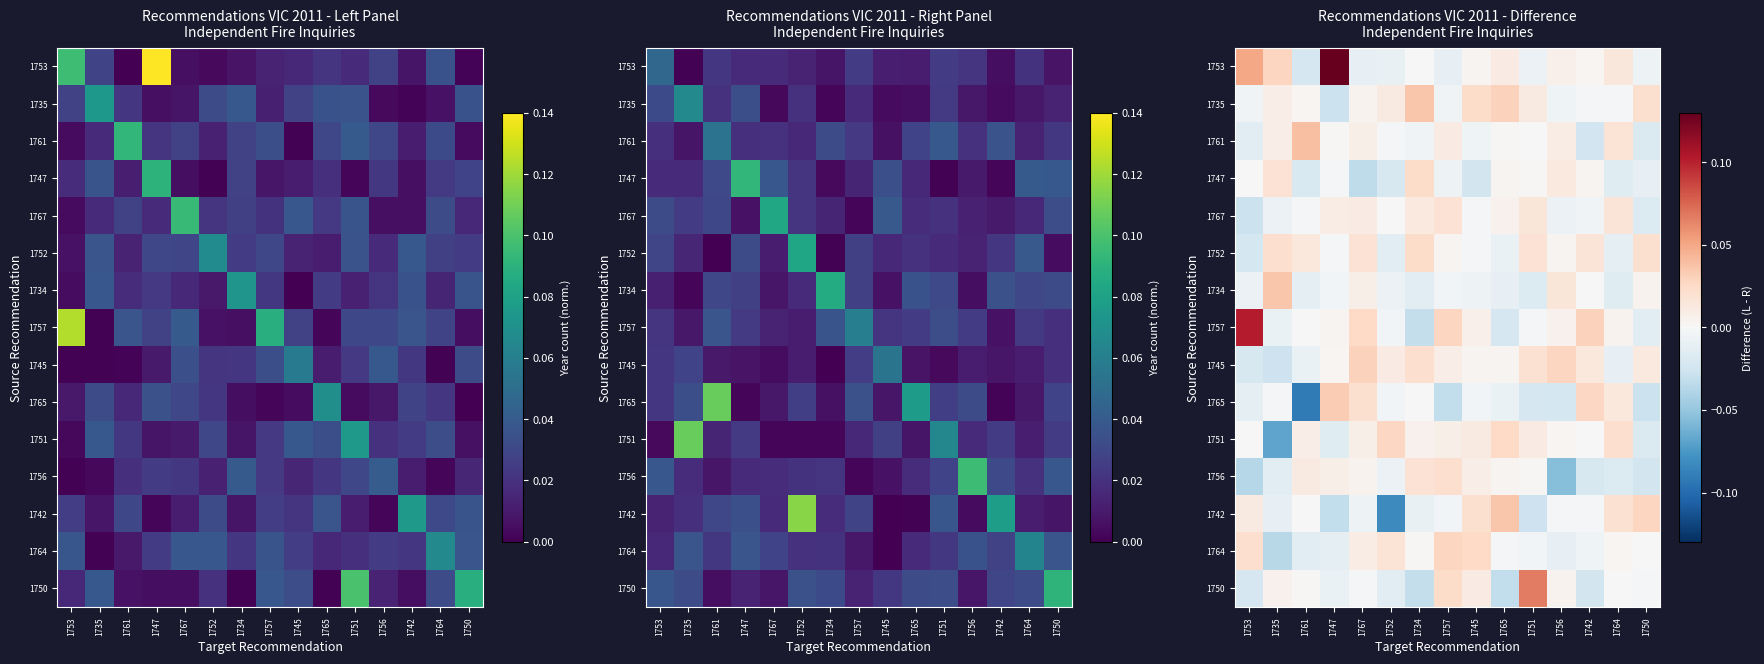

At how many categories does at least one series exceed 0?

15